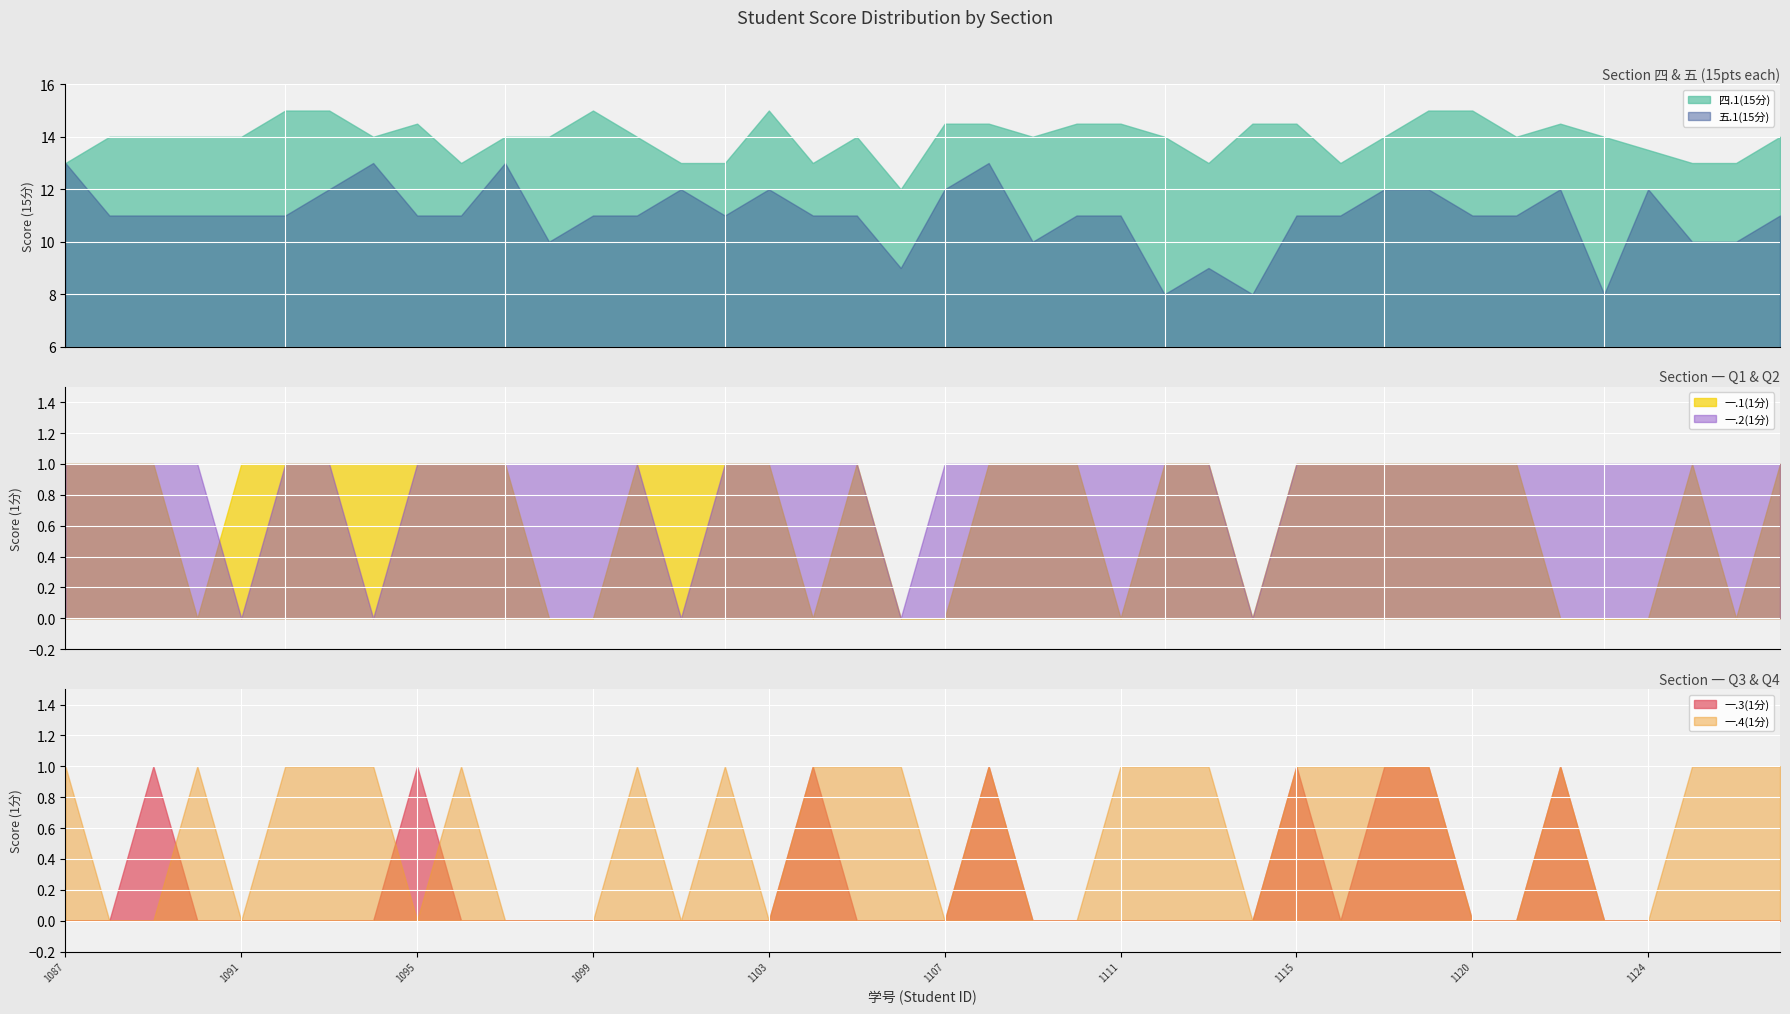

What are all the series names shown in the legend?

四.1(15分), 五.1(15分), 一.1(1分), 一.2(1分), 一.3(1分), 一.4(1分)